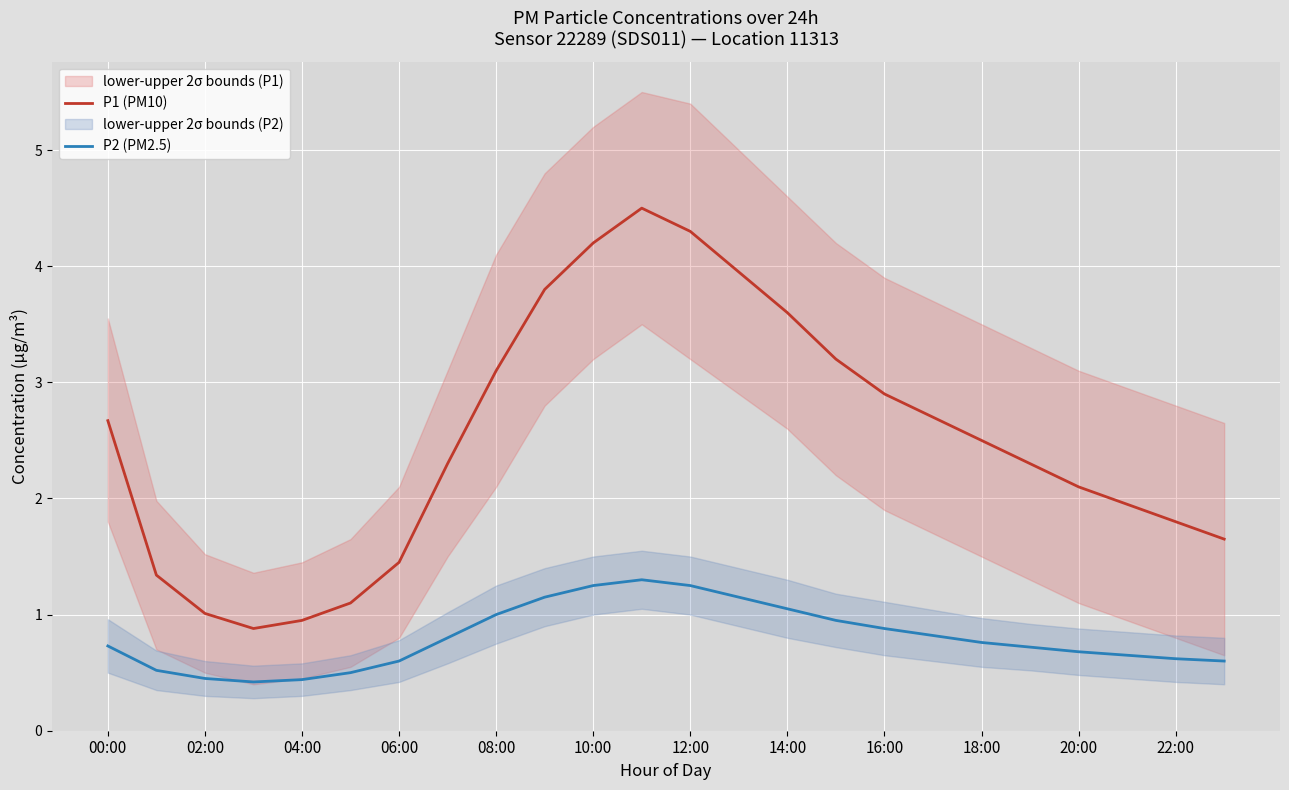

What is the difference between the second highest and second lowest values in the P2 (PM2.5) series?

0.8